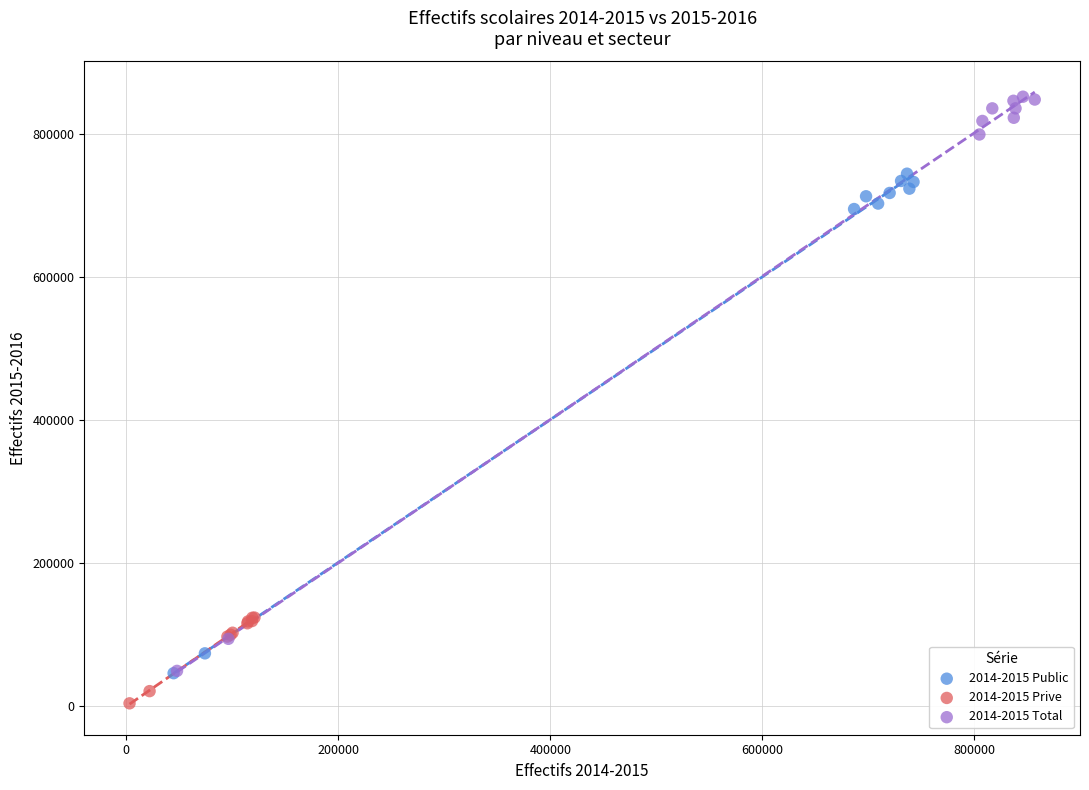

What are all the series names shown in the legend?

2014-2015 Public, 2014-2015 Prive, 2014-2015 Total